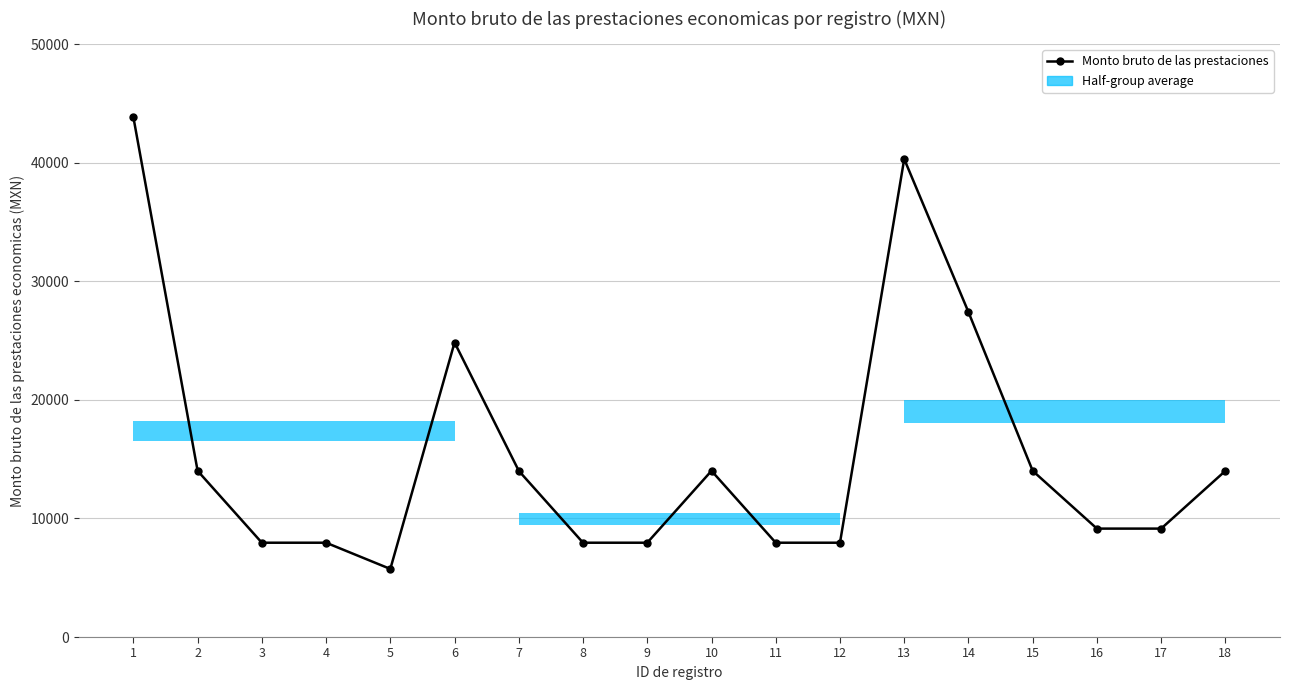

Where is the first local maximum?

6